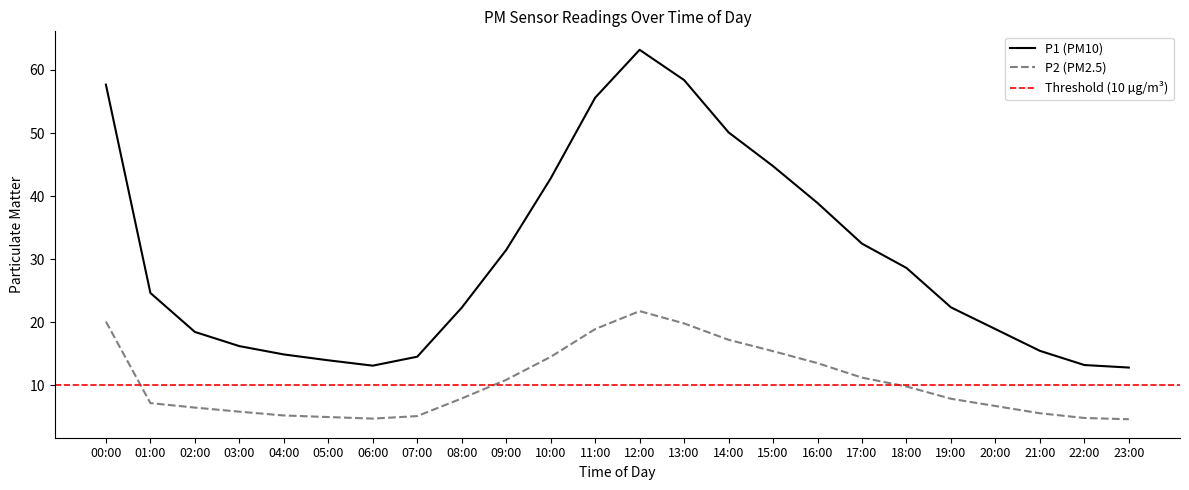

What is the value of the P2 point at the 18th from the left?

32.5